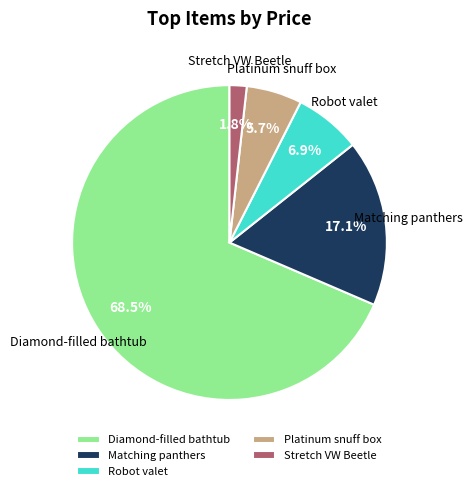

Does Matching panthers represent more than half of the total?

No